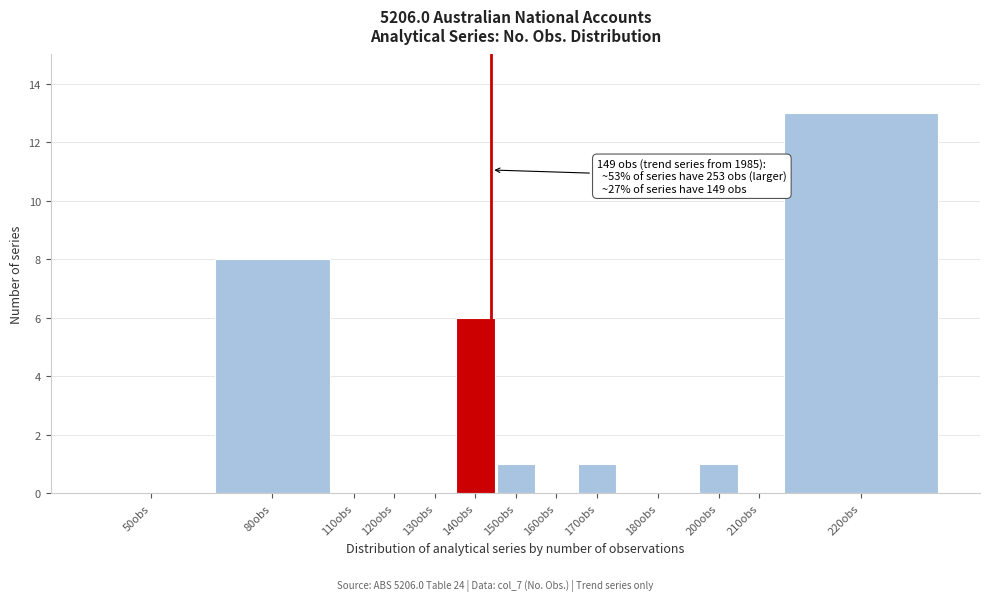

Reading right to left, transcribe all the data shown in this chart.

220obs=13	210obs=0	200obs=1	180obs=0	170obs=1	160obs=0	150obs=1	140obs=6	130obs=0	120obs=0	110obs=0	80obs=8	50obs=0